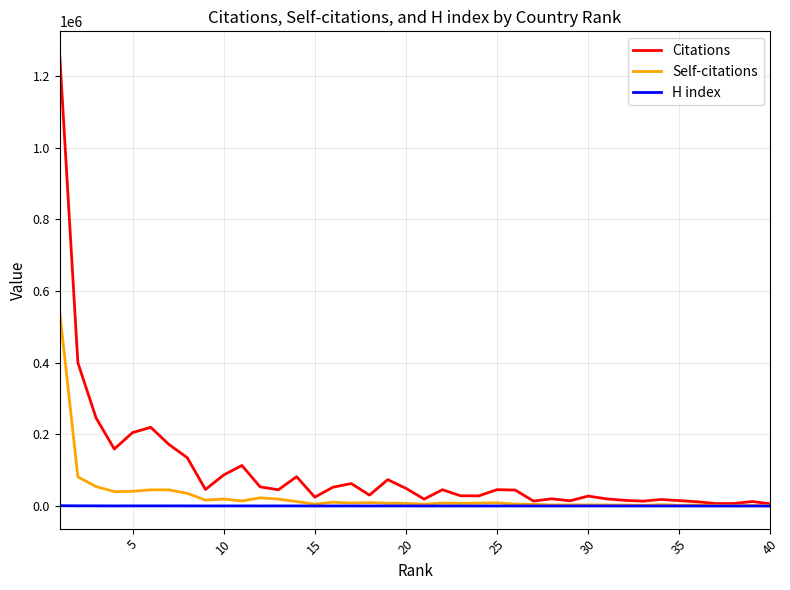

True or false: H index has more than 0 interior local peaks.

True